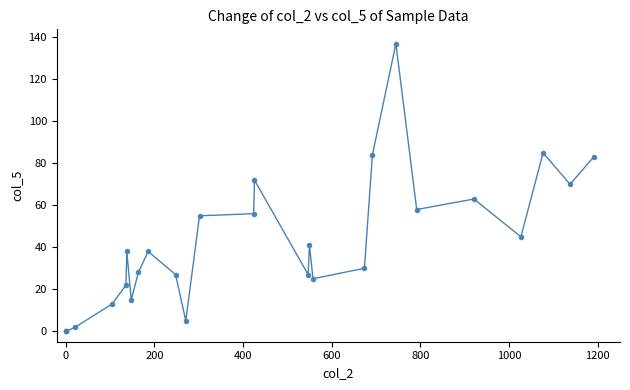

What Y value in the scatter plot is closest to 68?

70